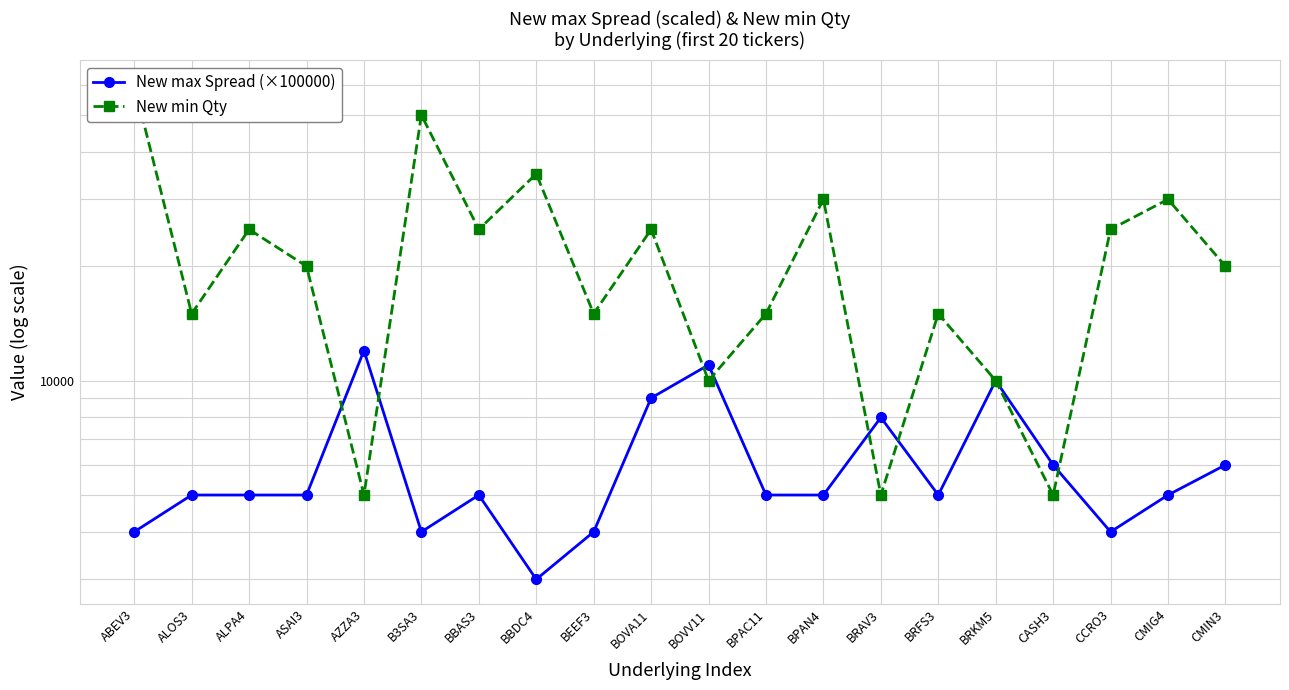

How many lines are shown in the chart?

2